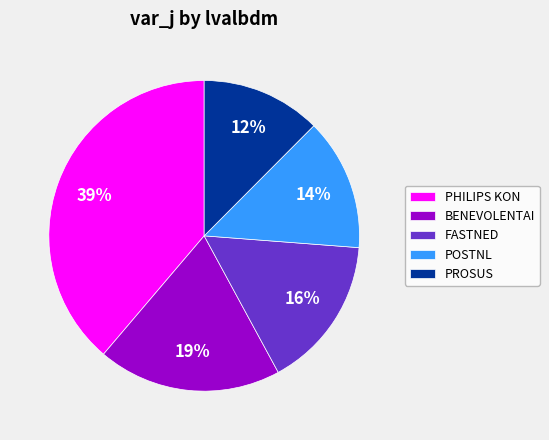

True or false: BENEVOLENTAI accounts for 19% of the total.

True